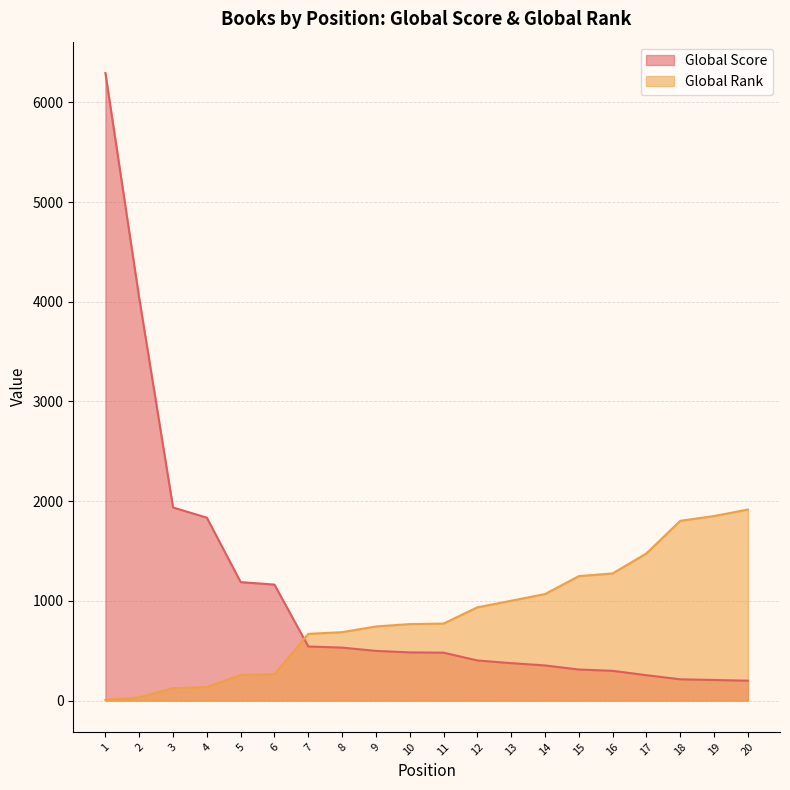

What is the spread (max minus min) of values at 6?

899